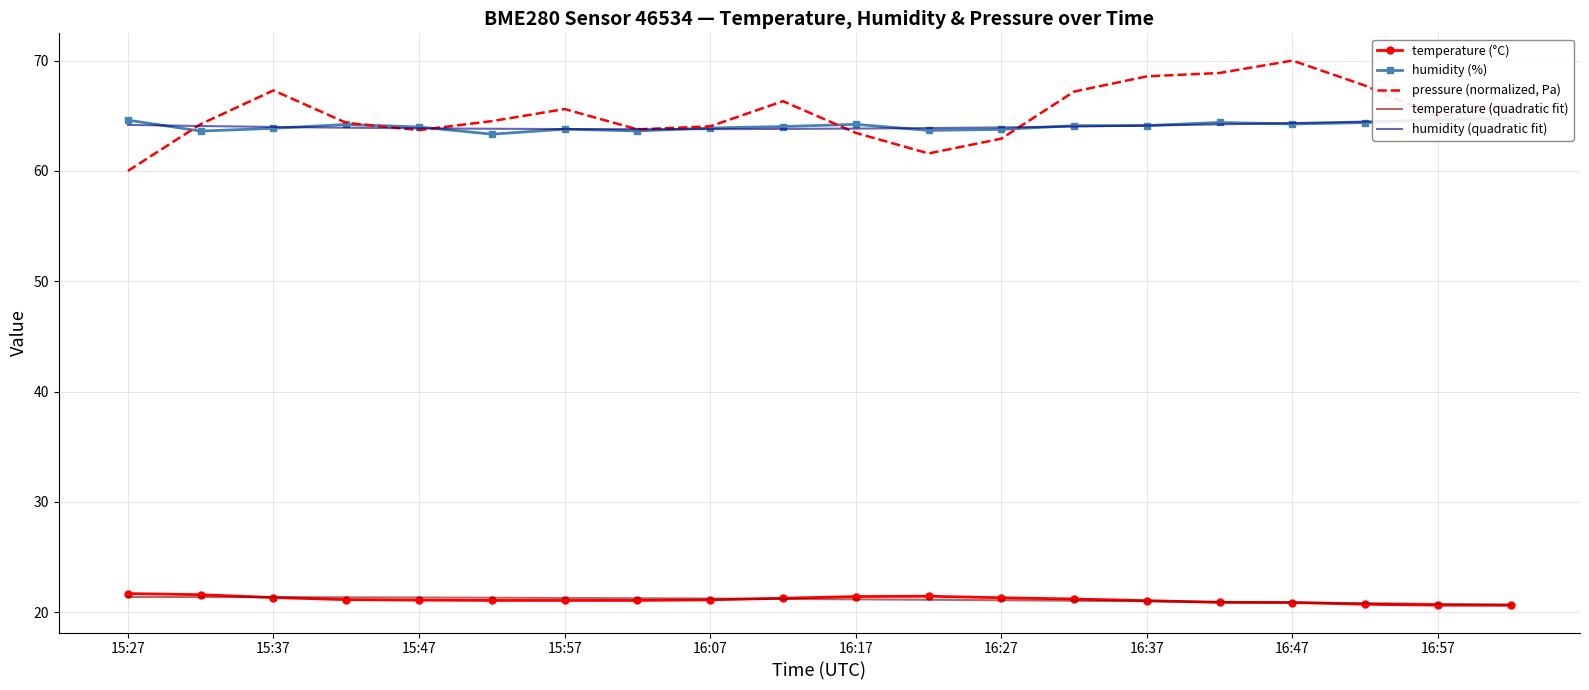

How many values in the temperature (quadratic fit) series exceed 21?

14